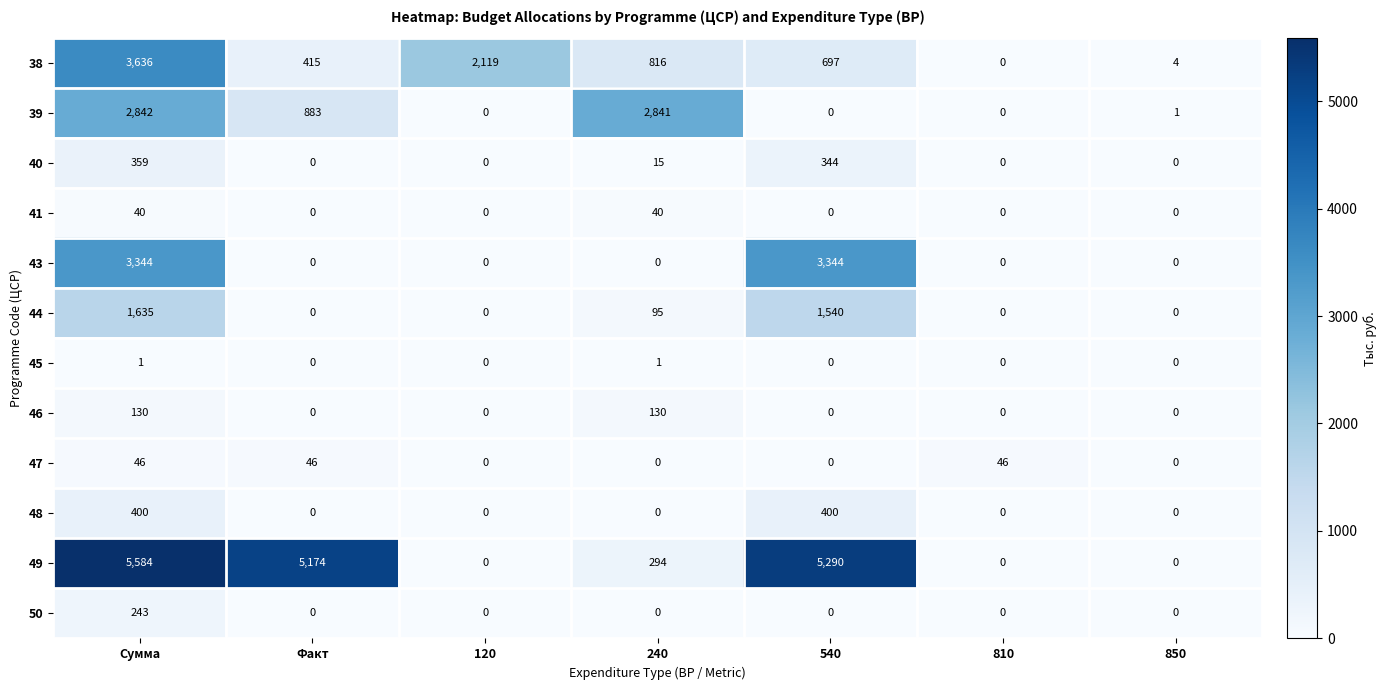

Rank the series by their maximum value, from lowest to highest.

45, 41, 47, 46, 50, 40, 48, 44, 39, 43, 38, 49